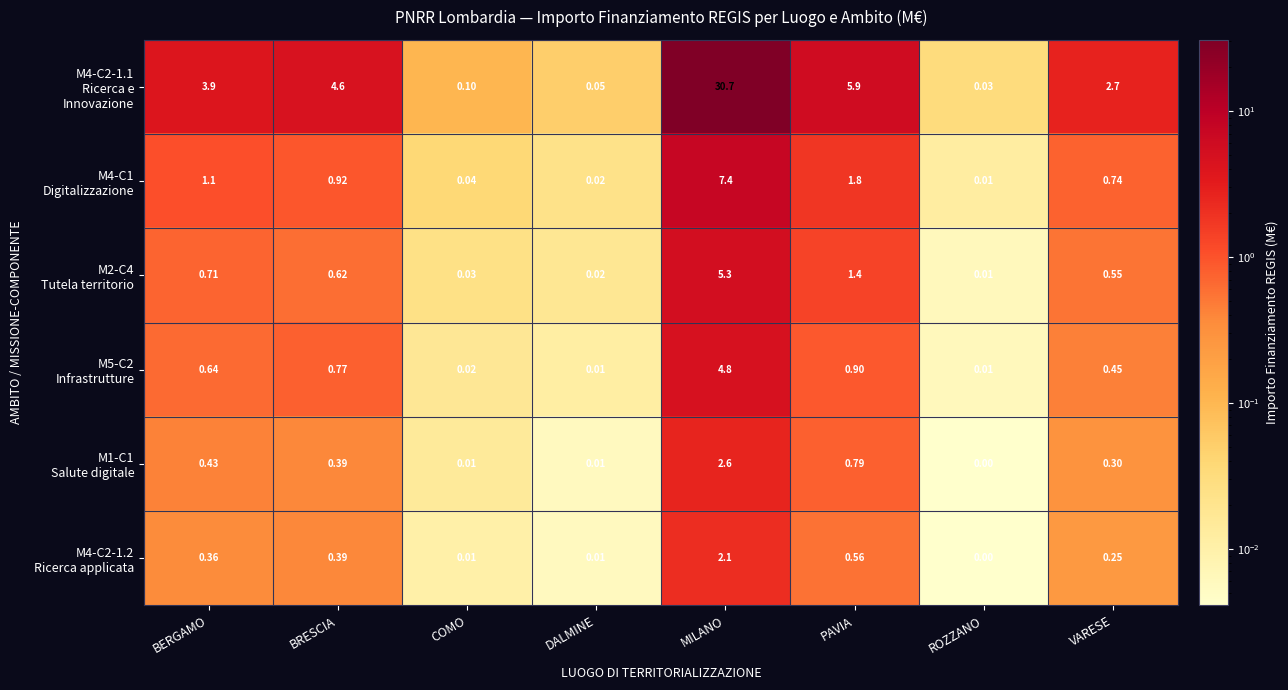

Which label corresponds to the smallest value in the chart?

ROZZANO